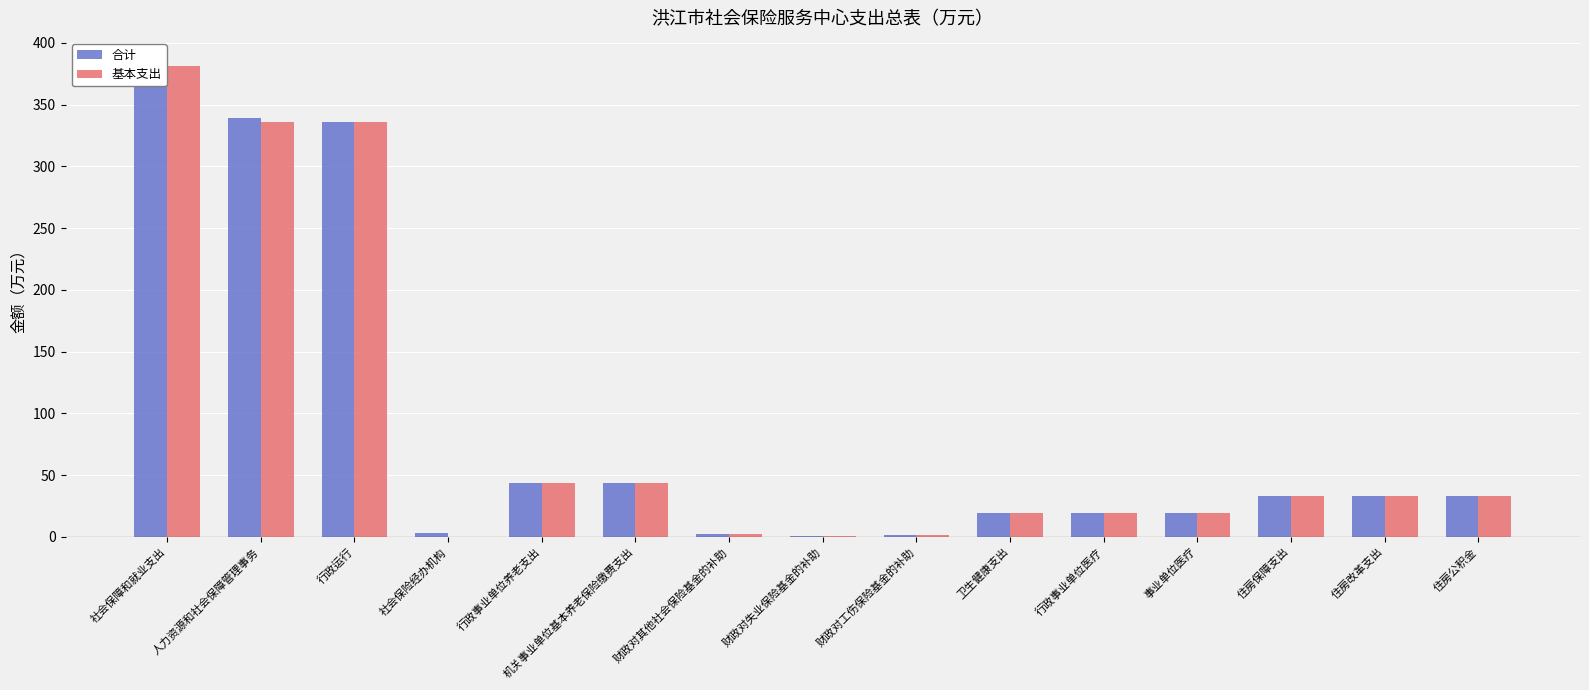

What is the value of the 合计 bar at the 7th from the left?

2.0